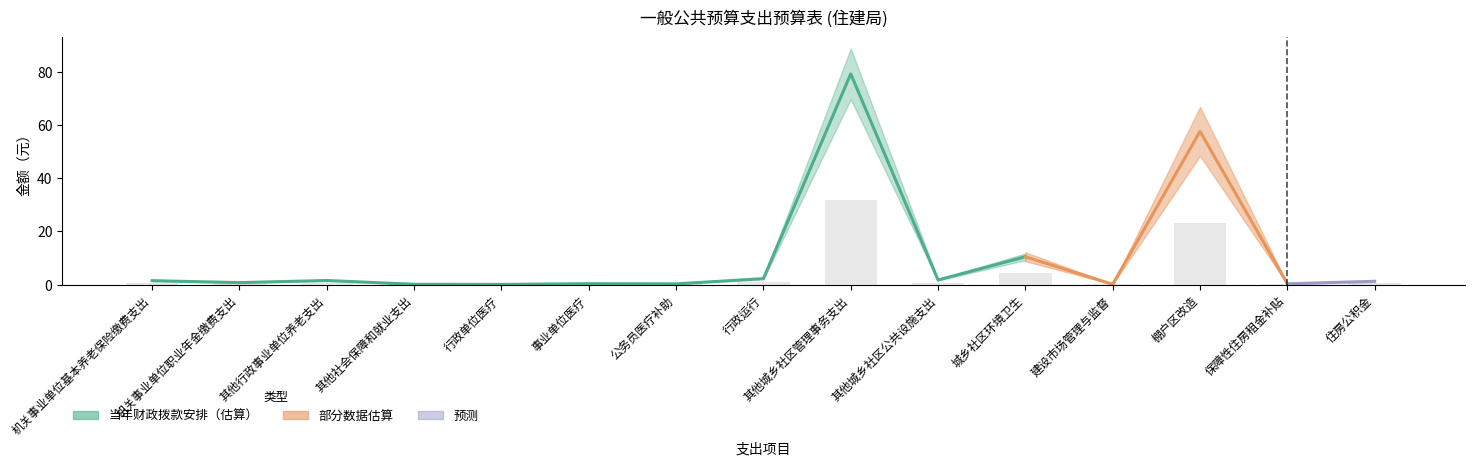

List the labels in order of value, largest first.

其他城乡社区管理事务支出, 棚户区改造, 城乡社区环境卫生, 行政运行, 其他城乡社区公共设施支出, 其他行政事业单位养老支出, 机关事业单位基本养老保险缴费支出, 住房公积金, 机关事业单位职业年金缴费支出, 事业单位医疗, 保障性住房租金补贴, 公务员医疗补助, 建设市场管理与监督, 其他社会保障和就业支出, 行政单位医疗